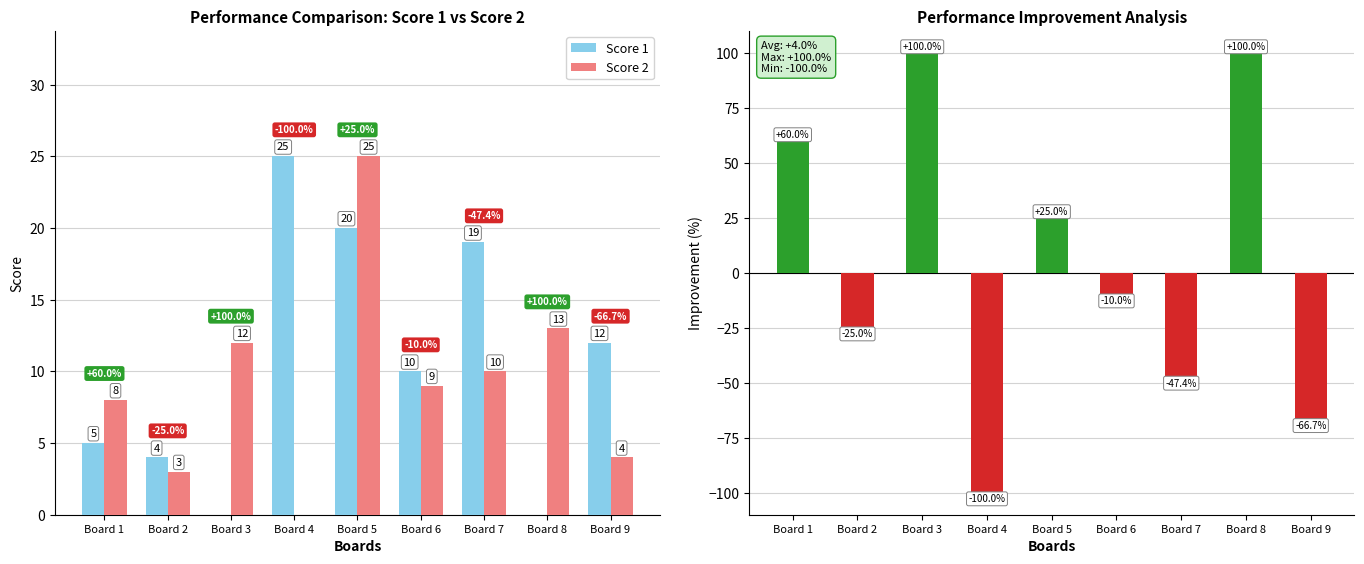

Is it true that Improvement (%) equals 101.7 at Board 1?

False